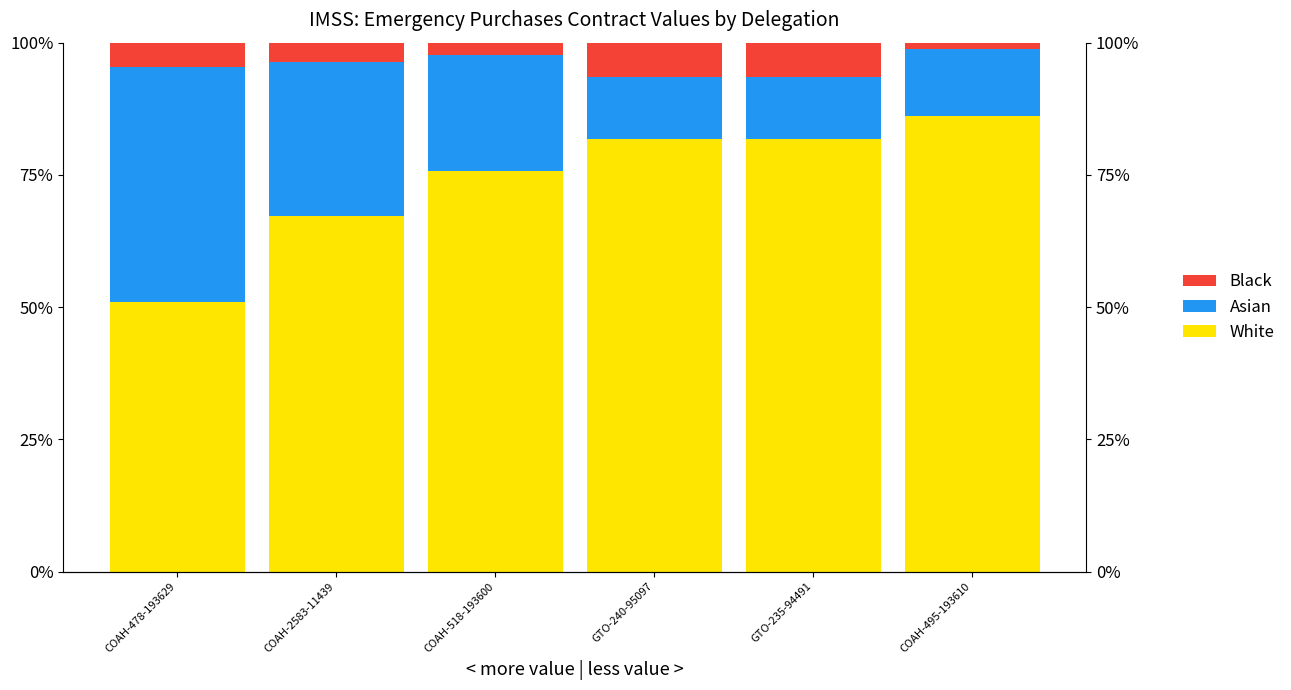

How many categories are shown in the chart?

6